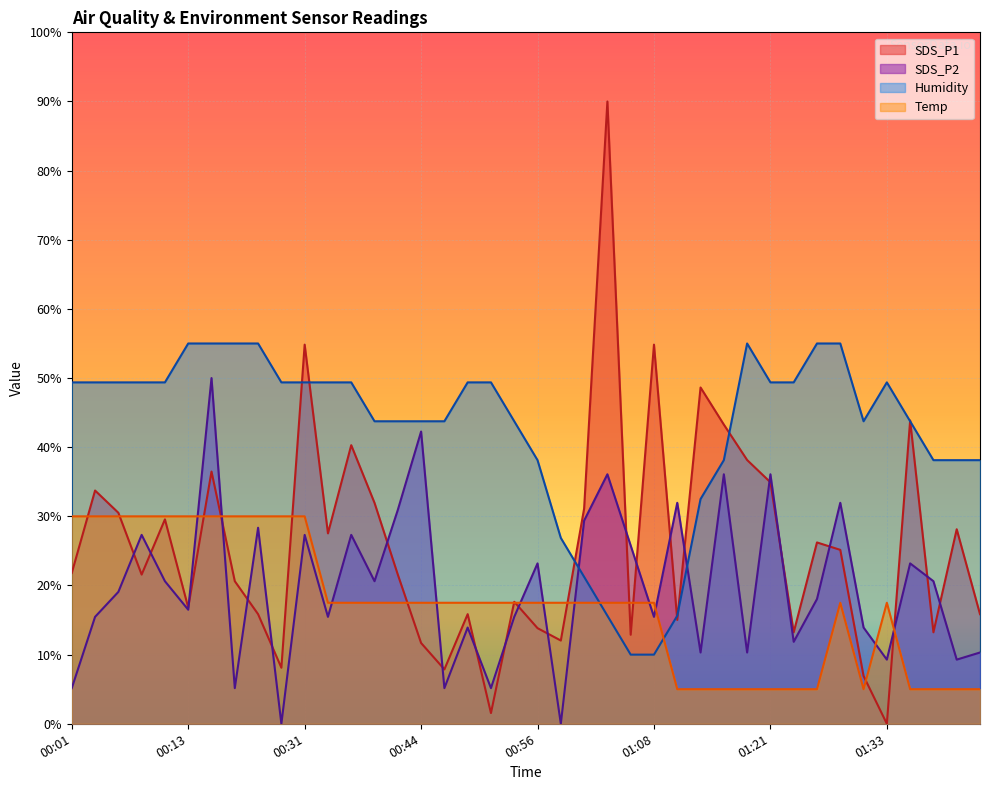

True or false: SDS_P2 and Humidity intersect in this chart.

True